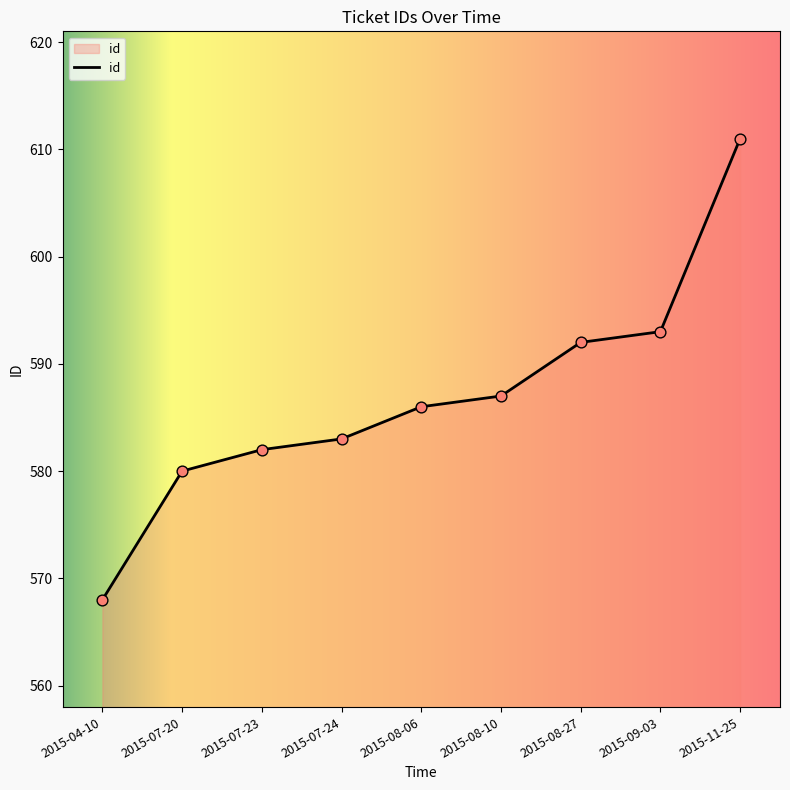

Which has a higher value, 2015-08-27 or 2015-09-03?

2015-09-03